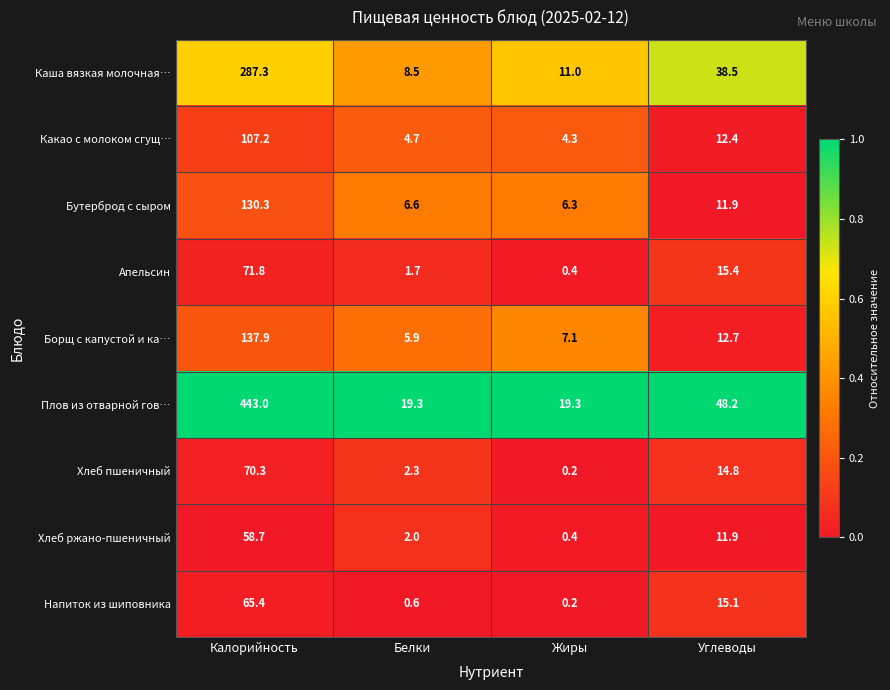

What is the difference between the highest and lowest values at Жиры?

19.1